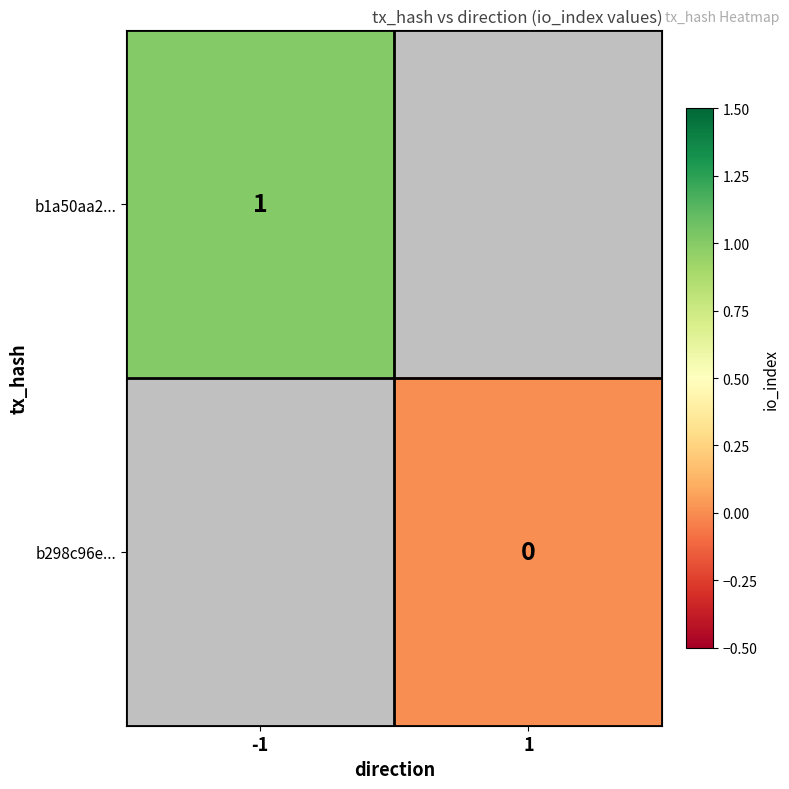

Is the value of b298c96e... at 1 greater than the value of b1a50aa2... at -1?

No